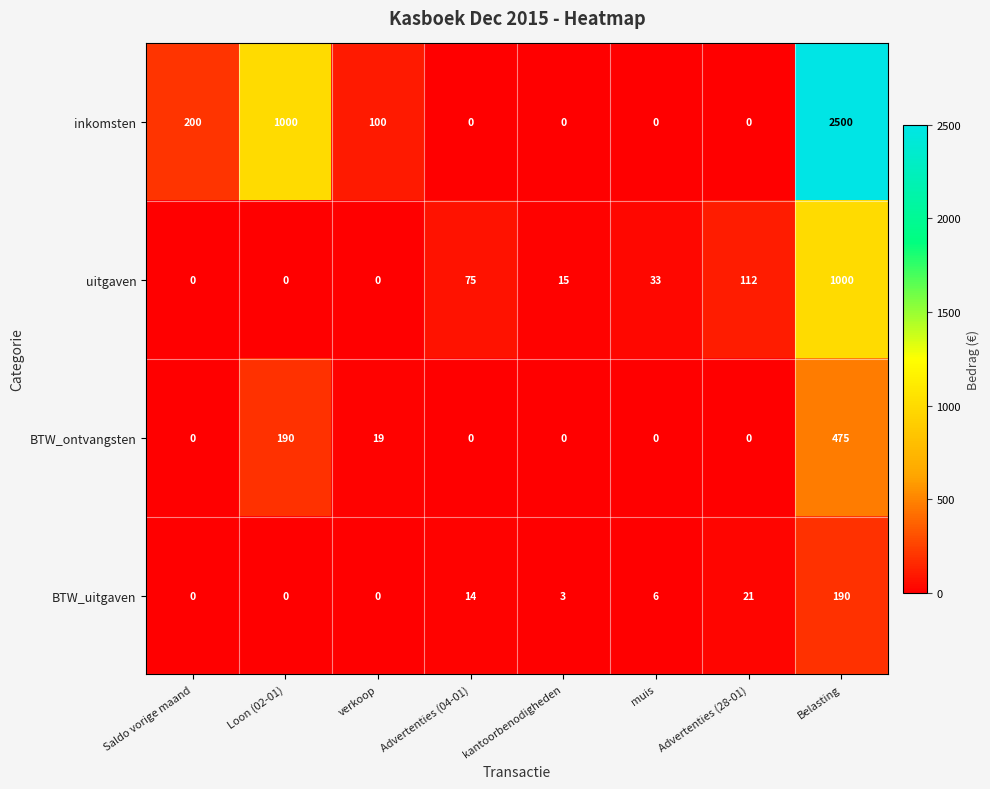

What is the highest value of the inkomsten series?

2500